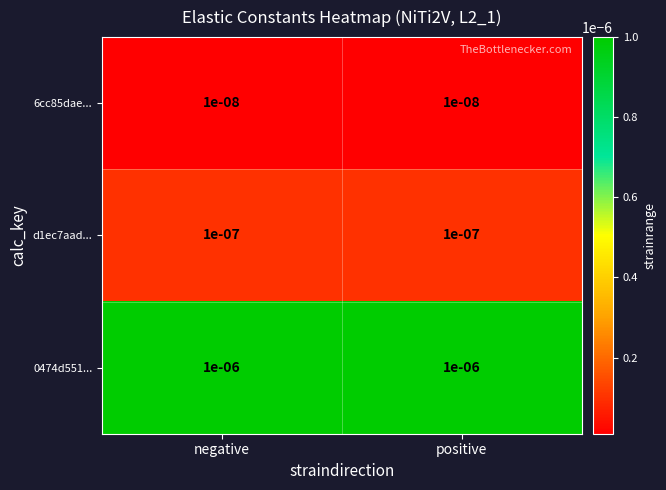

Is the value of 6cc85dae... at positive greater than the value of d1ec7aad... at negative?

No